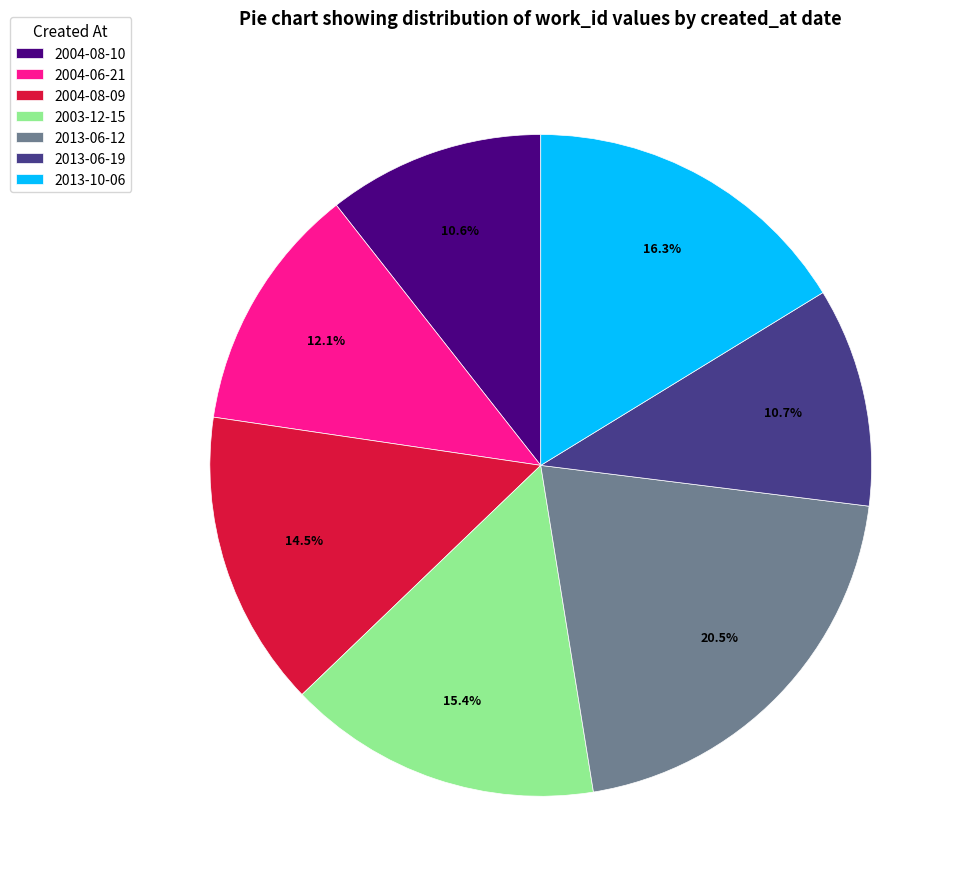

To the nearest percent, what percentage of the pie is 2013-10-06?

16%